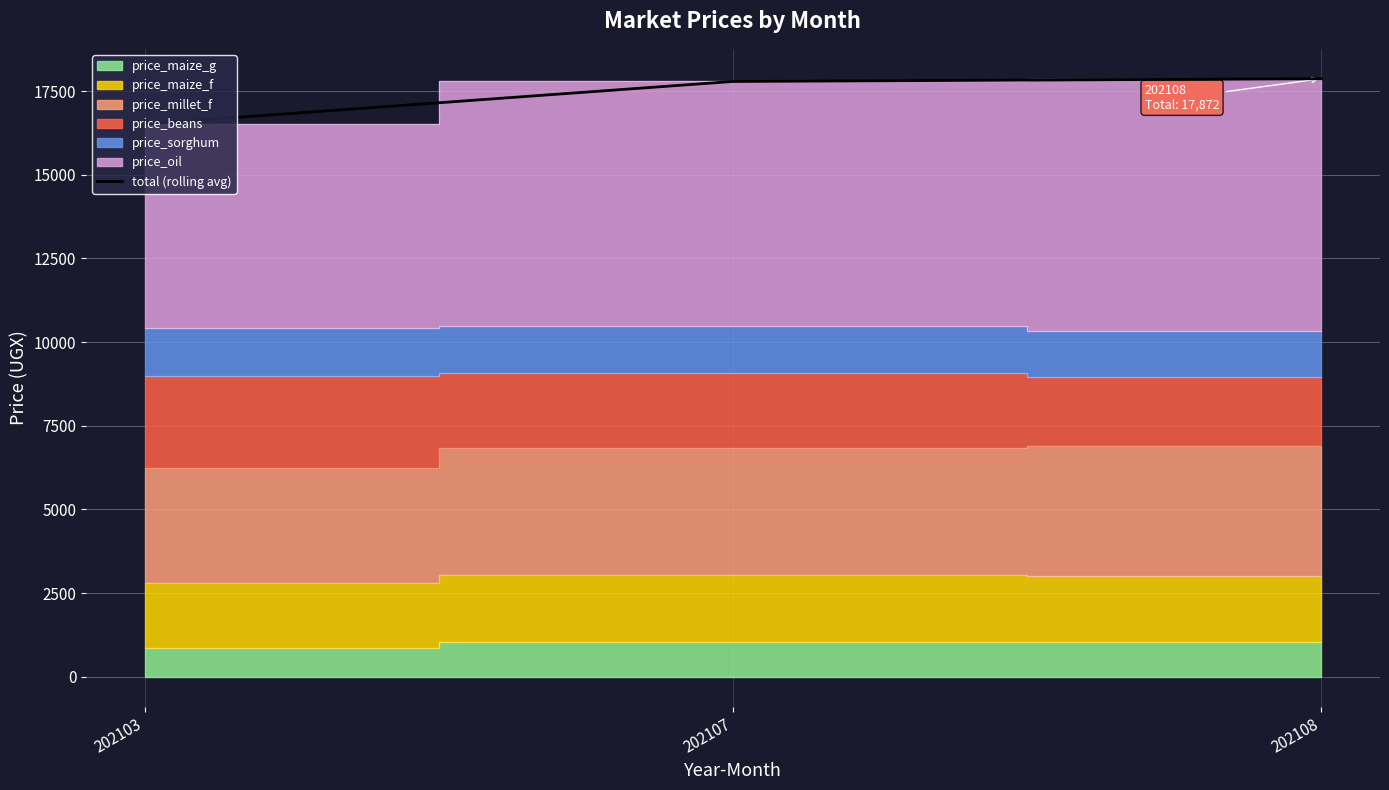

What is the difference between the maximum and second lowest values?

81.7